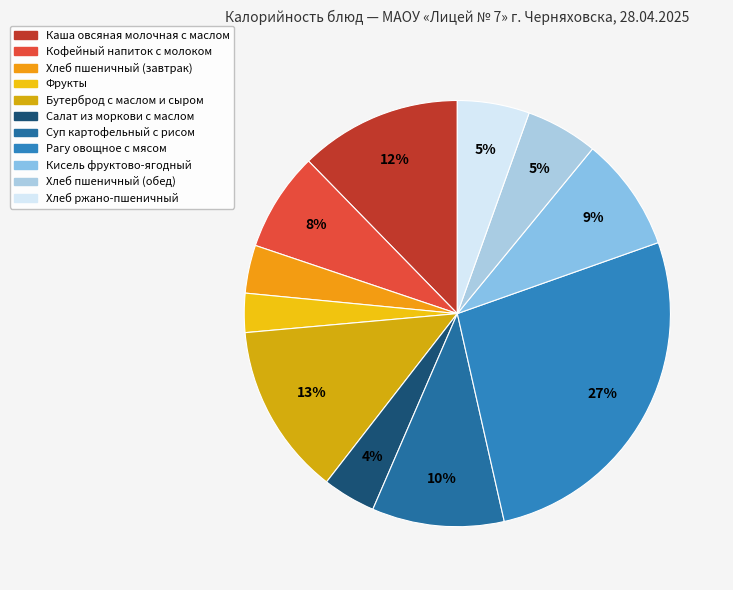

Which has a higher value, Суп картофельный с рисом or Каша овсяная молочная с маслом?

Каша овсяная молочная с маслом